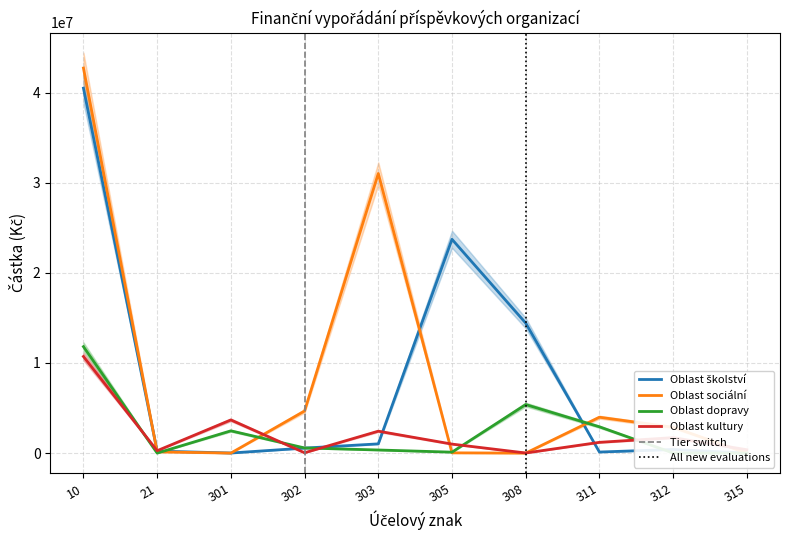

Does the chart have visible grid lines?

Yes